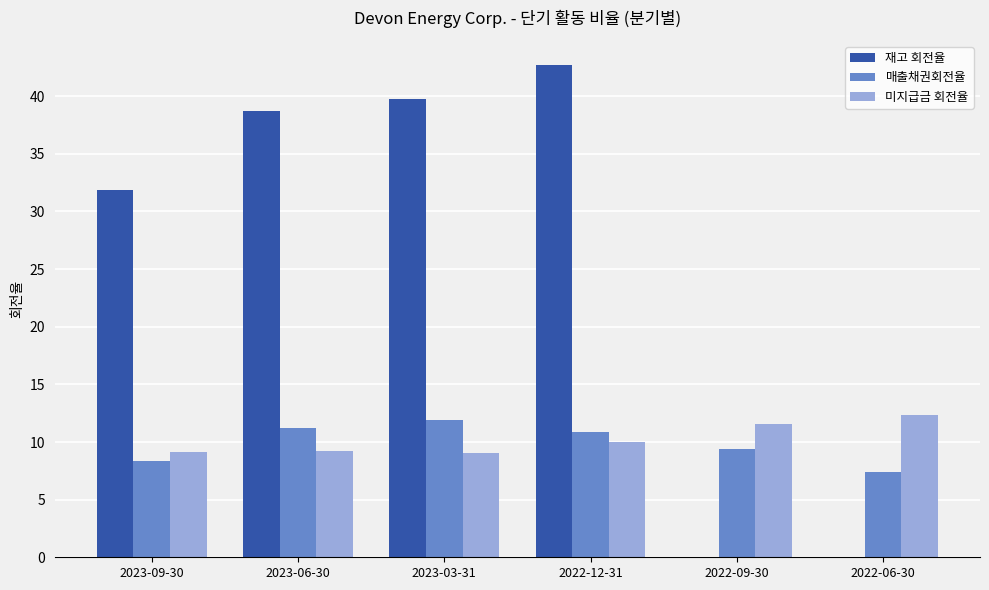

At which label does 미지급금 회전율 reach its peak?

2022-06-30